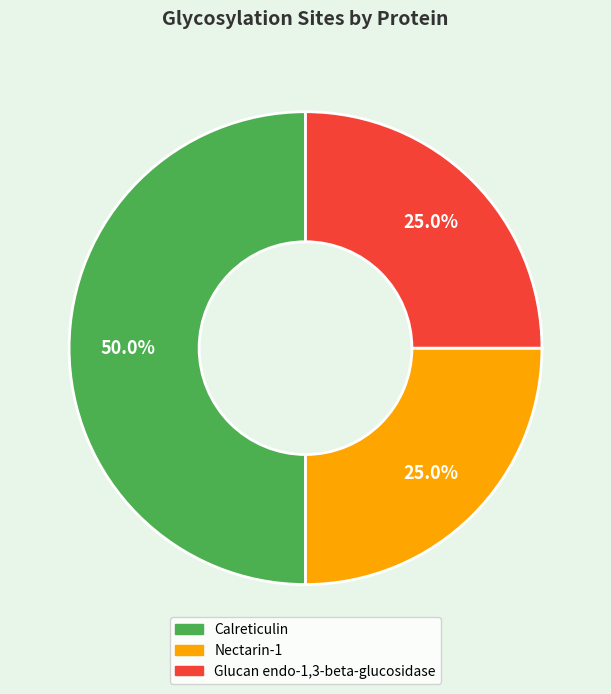

To the nearest percent, what portion does Nectarin-1 represent?

25%